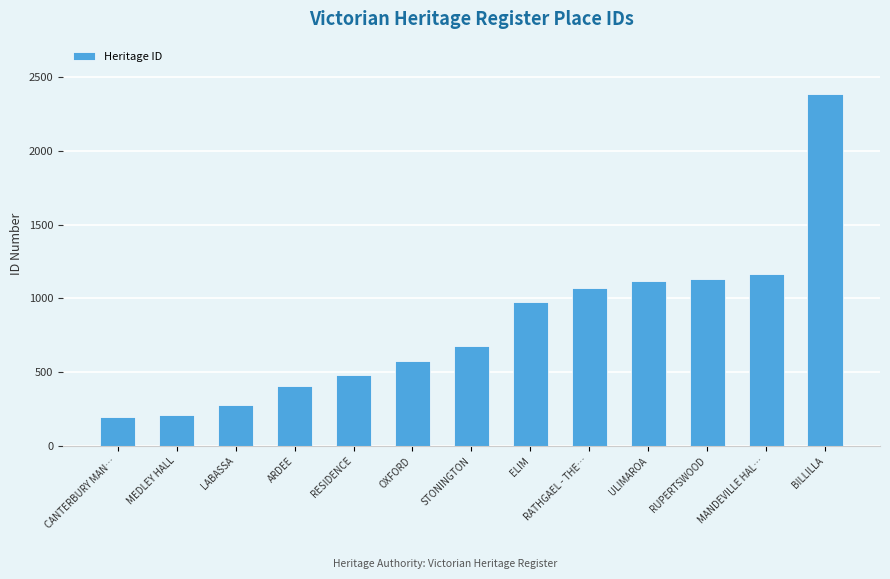

What is the value of the 5th bar from the left?

483